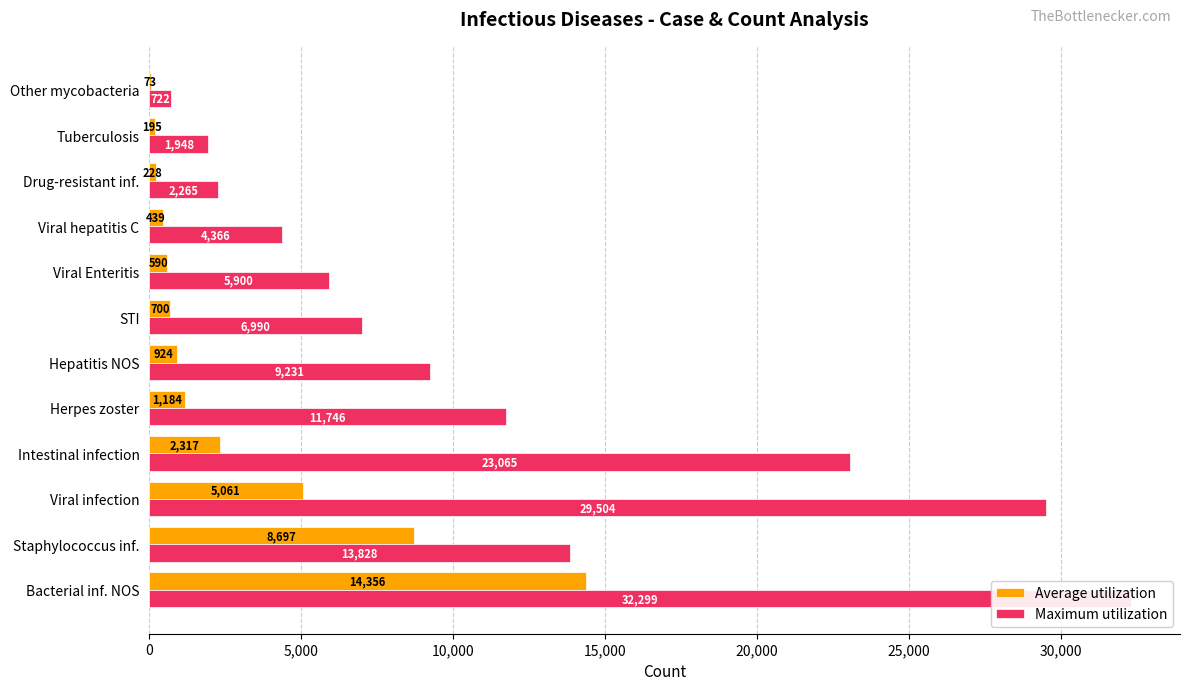

What is the value of the Average utilization bar at the 6th from the left?

924.0